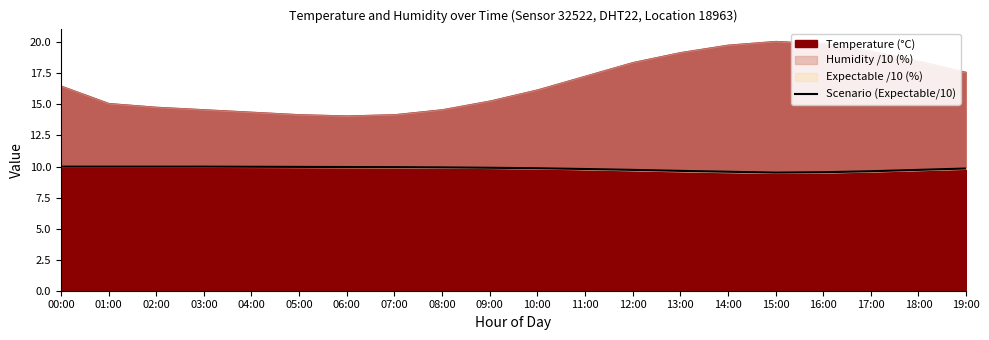

How many points are lower than both their immediate neighbors (excluding endpoints)?

1